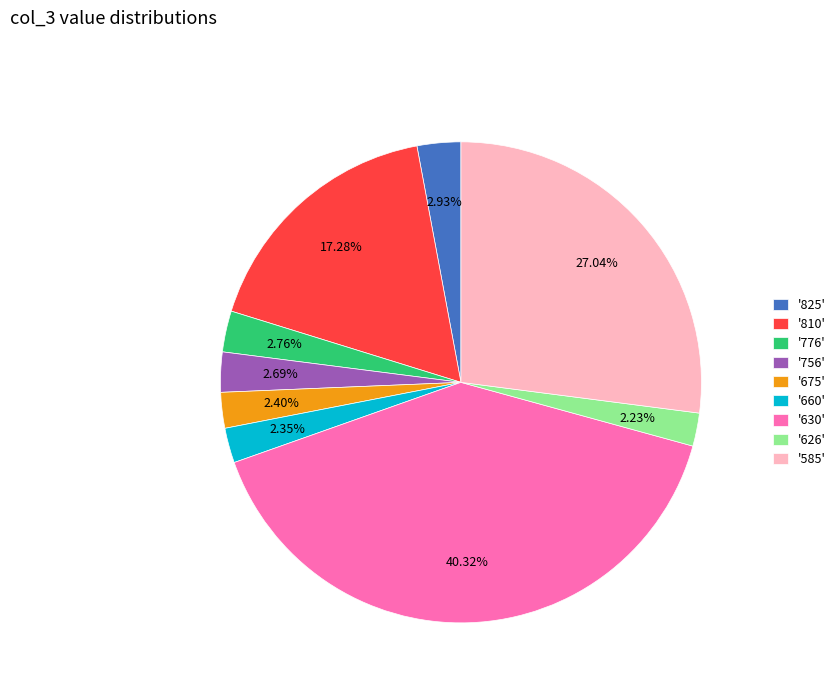

Do '630' and '825' together represent more than half of the pie?

No